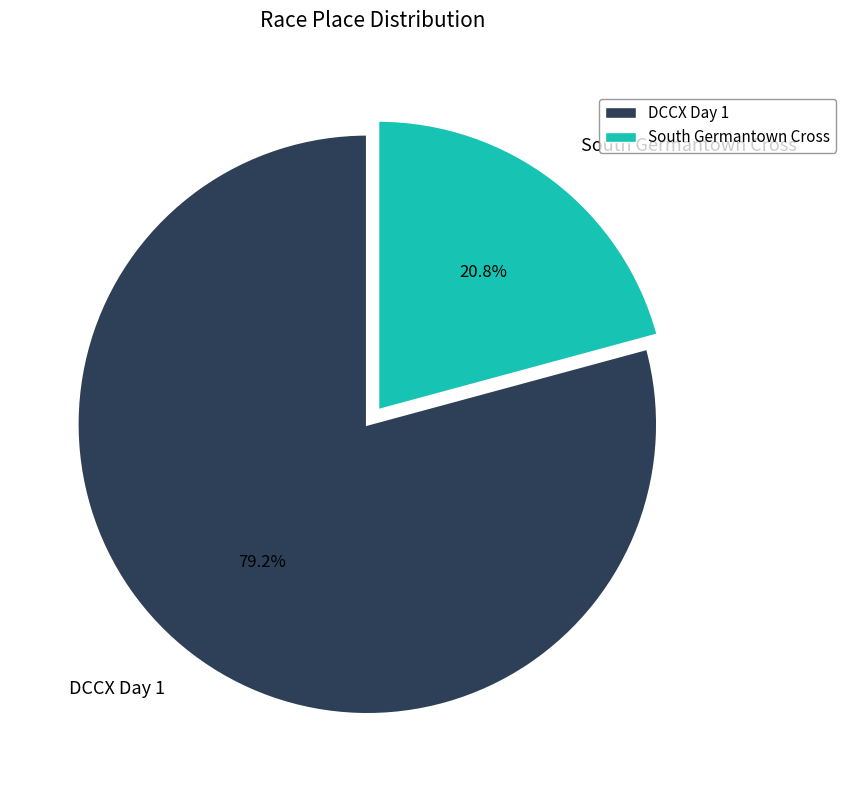

What is the smallest slice in the pie chart?

South Germantown Cross